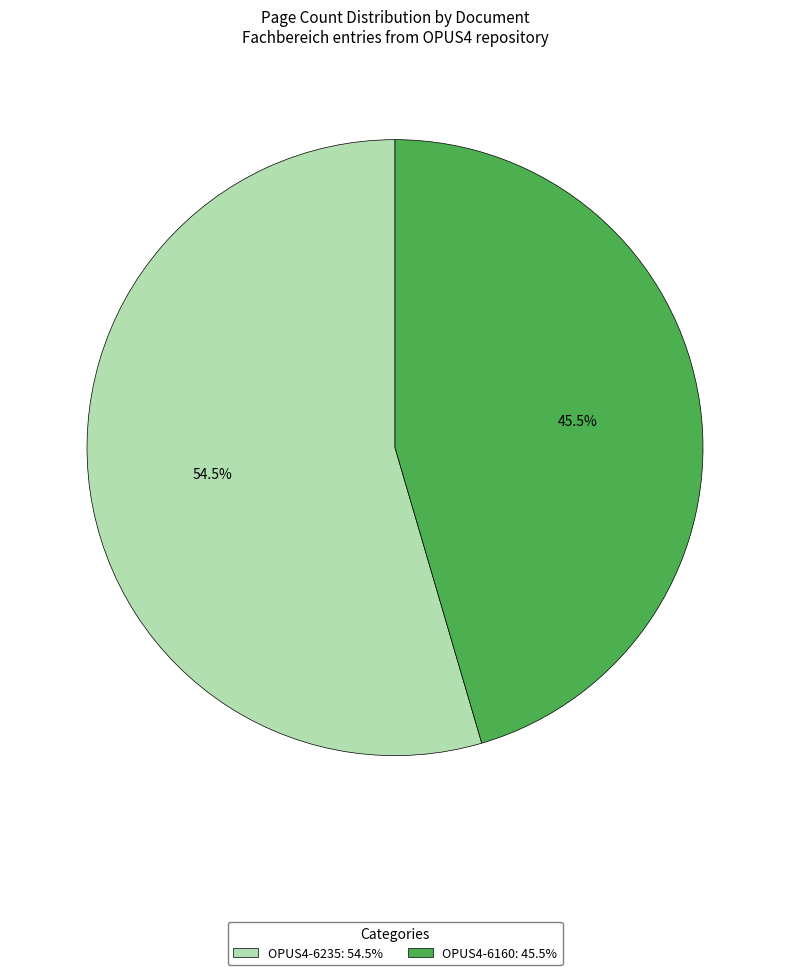

The OPUS4-6160 slice represents 60% of the pie. True or false?

False